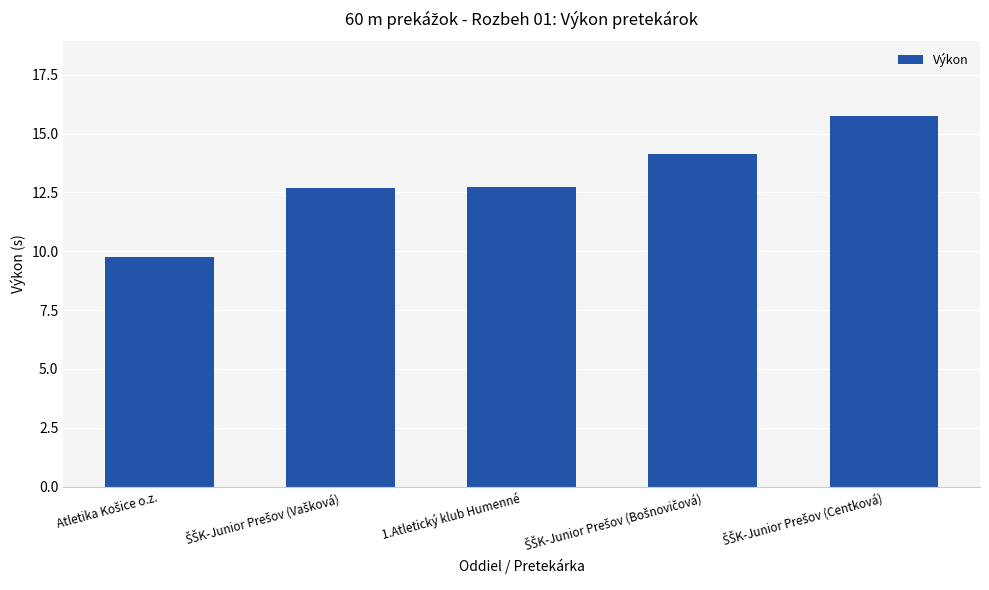

What is the average value?

13.0